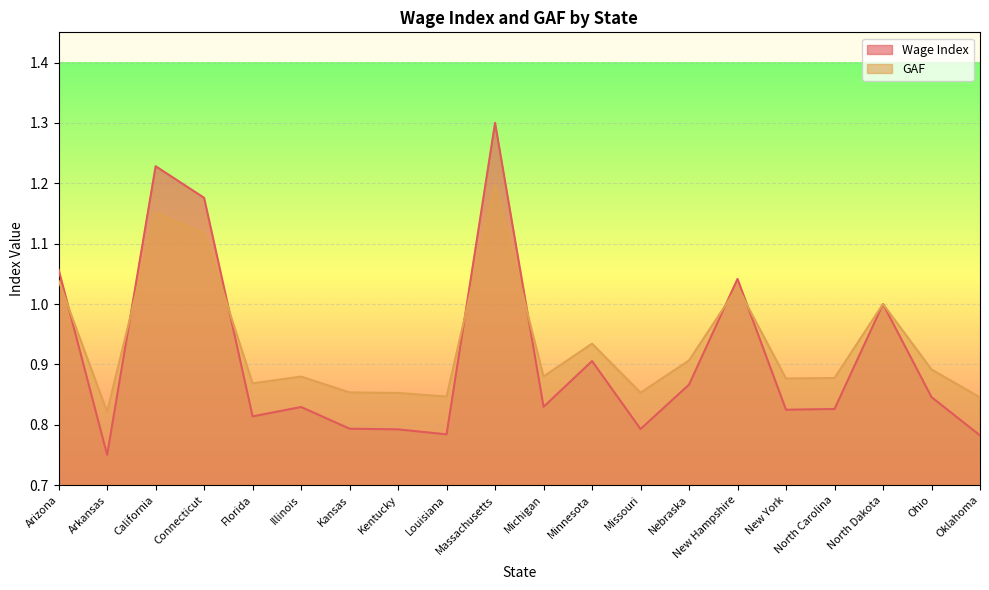

At New Hampshire, list the series in order from largest to smallest.

Wage Index, GAF